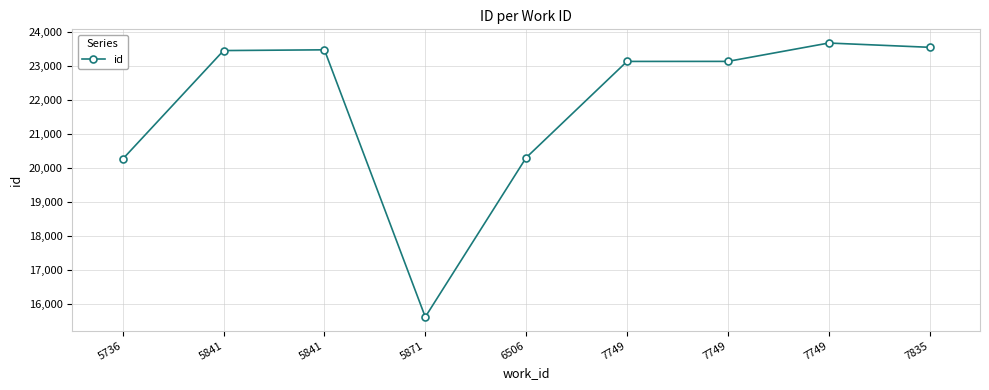

List the labels in order of value, smallest first.

5871, 5736, 6506, 7749, 7749, 5841, 5841, 7835, 7749